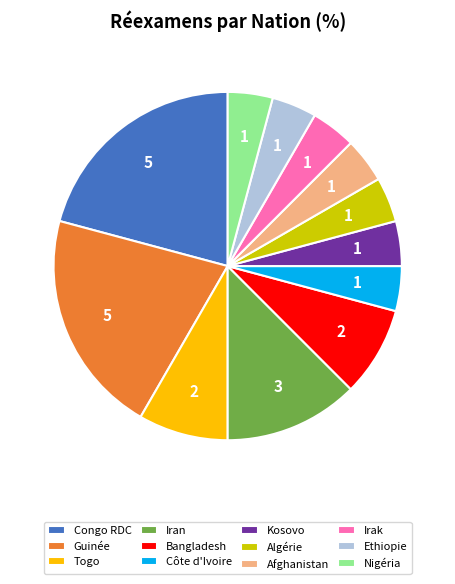

True or false: Bangladesh accounts for 20% of the total.

False